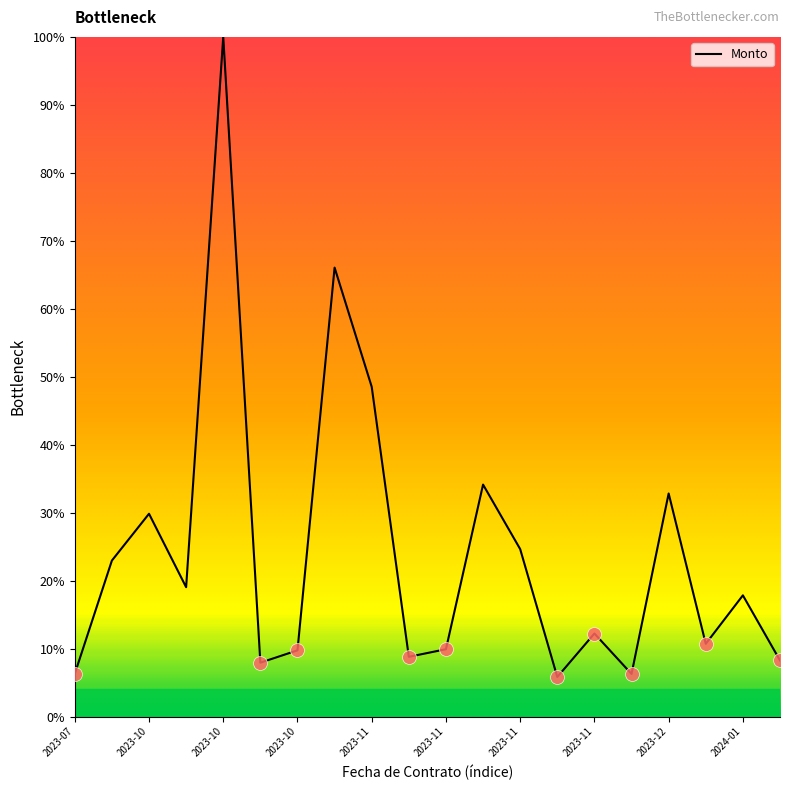

What is the difference between the maximum and minimum values?

94.2